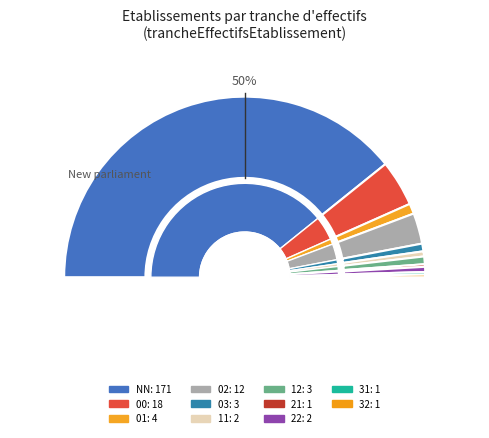

How many segments does this pie chart have?

11